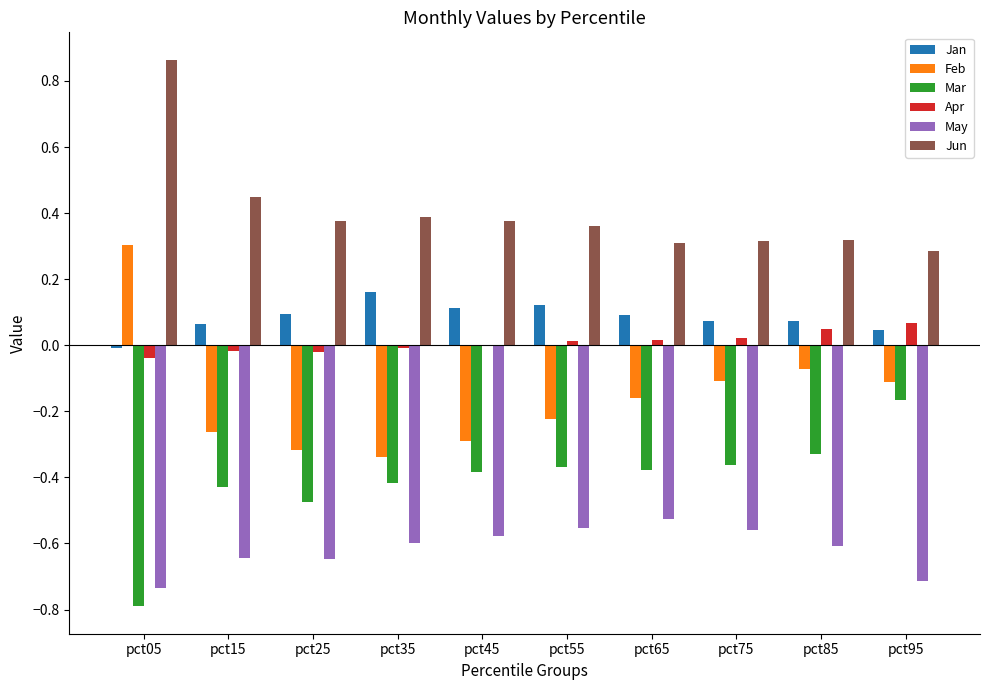

Is the value of Feb at pct15 greater than the value of Apr at pct35?

No